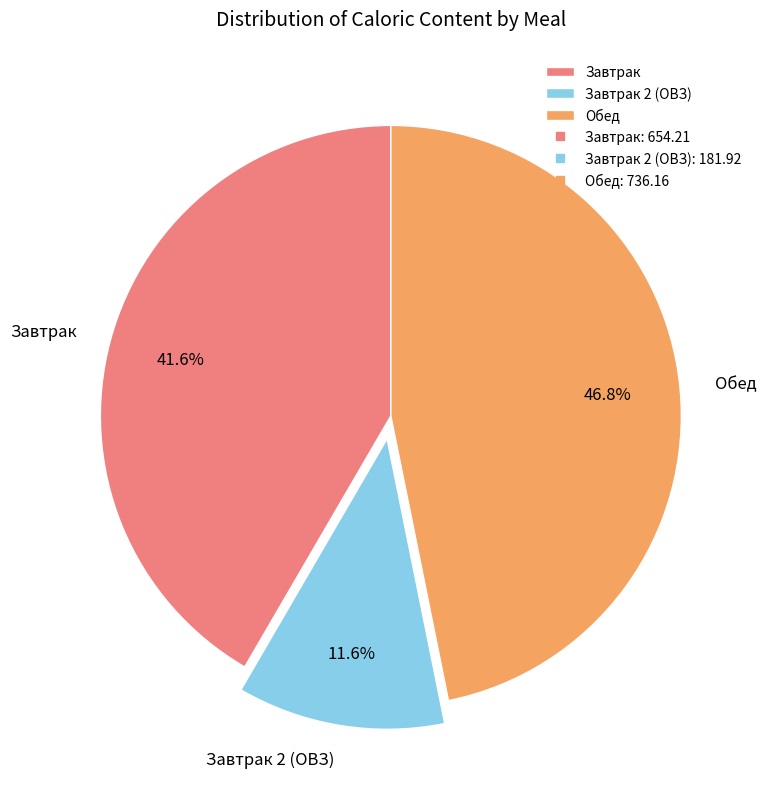

Is it true that Завтрак 2 (ОВЗ) is 12% of the pie?

True